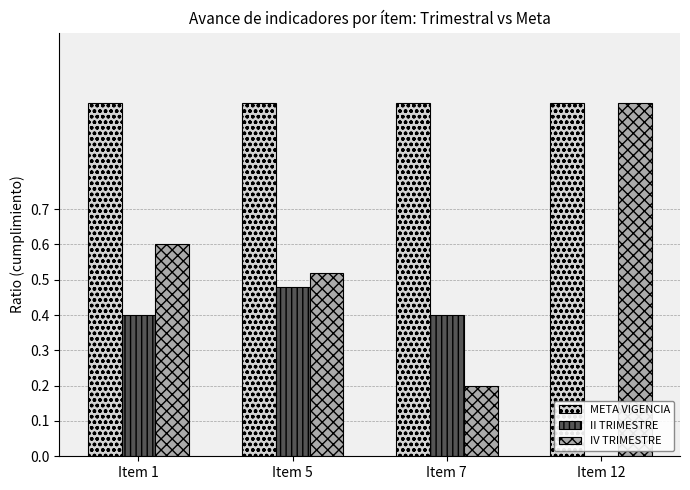

What are all the series names shown in the legend?

META VIGENCIA, II TRIMESTRE, IV TRIMESTRE